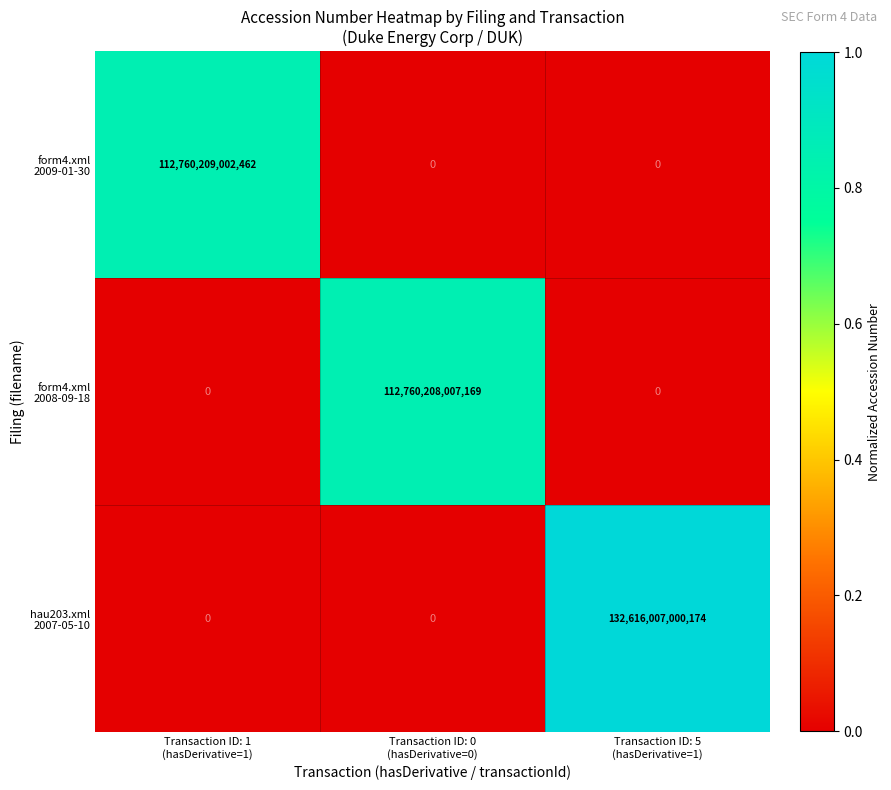

At how many categories does at least one series exceed 72037848993591?

3